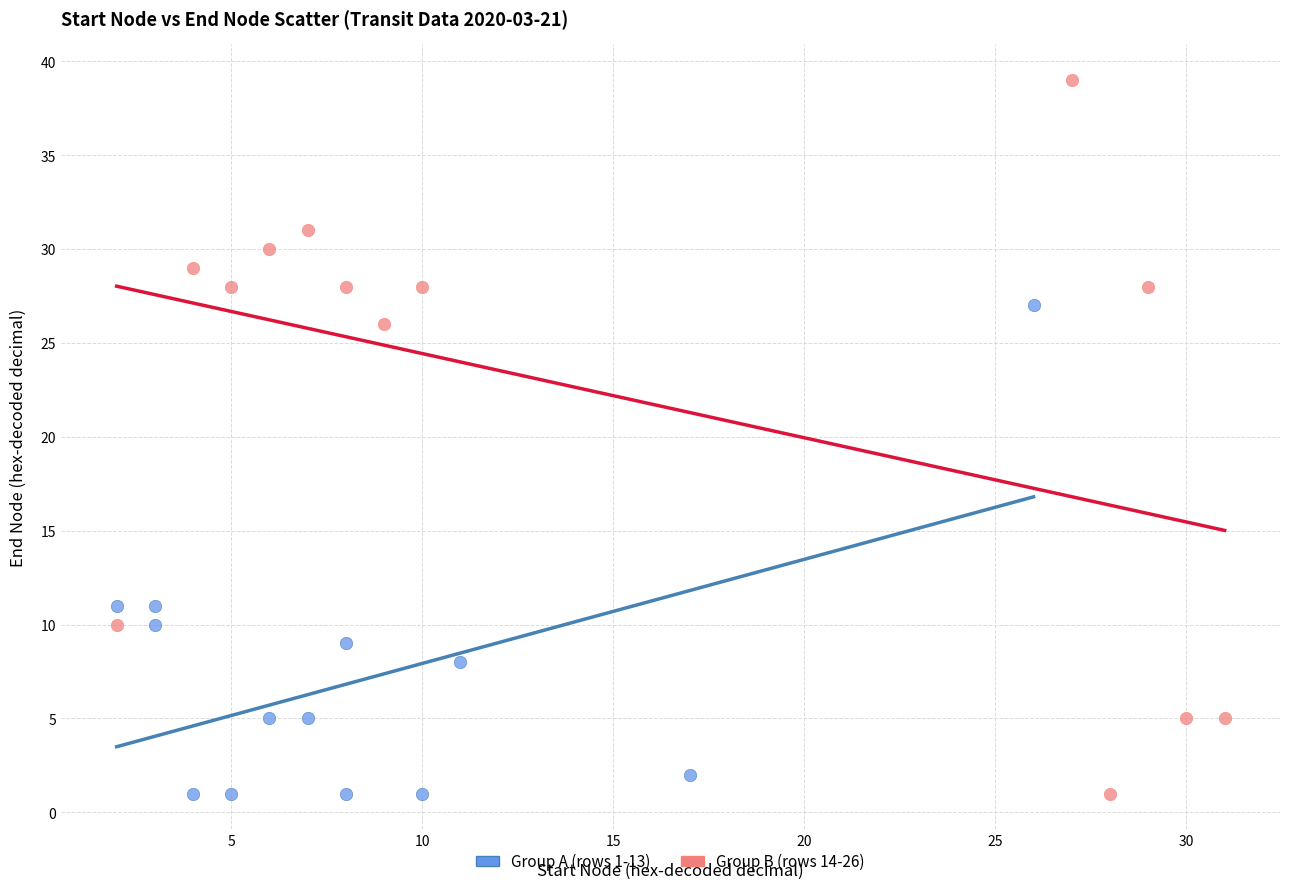

Which series reaches the maximum Y coordinate?

Group B (rows 14-26)